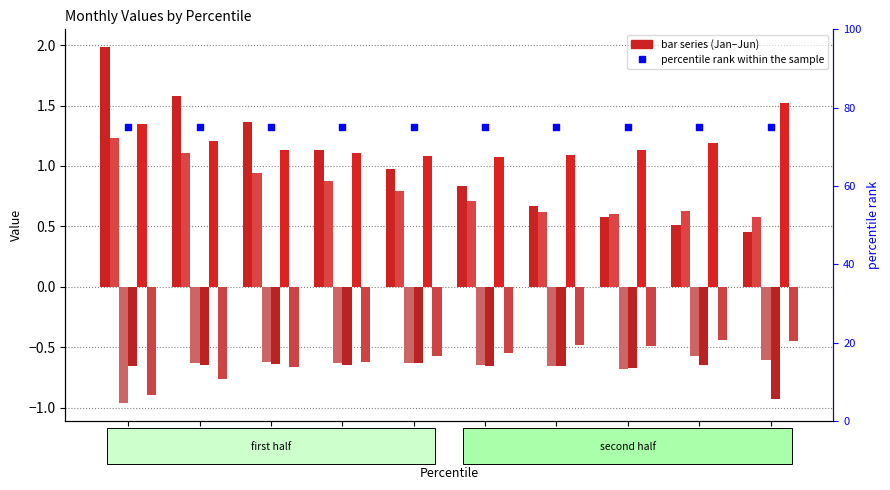

Which series contains the highest Y value?

Jan